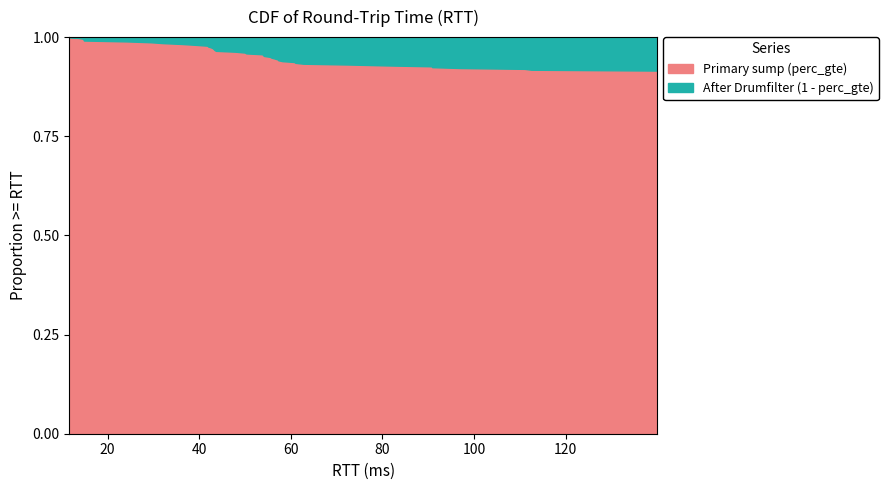

How many lines are shown in the chart?

2